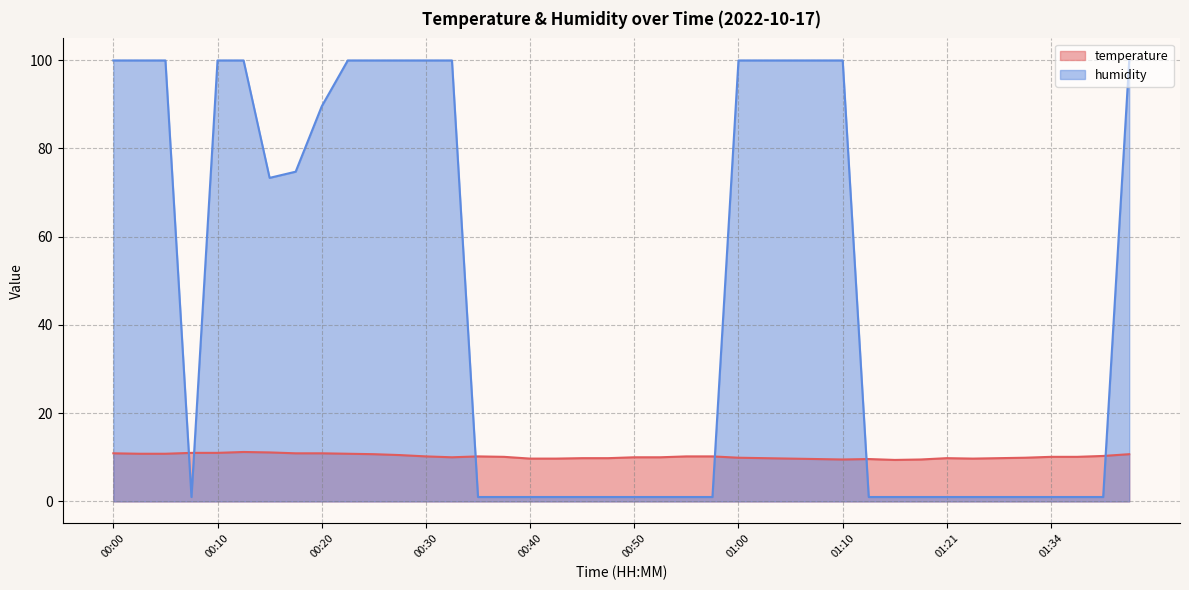

The temperature series shows 9.8 at 01:29. True or false?

True